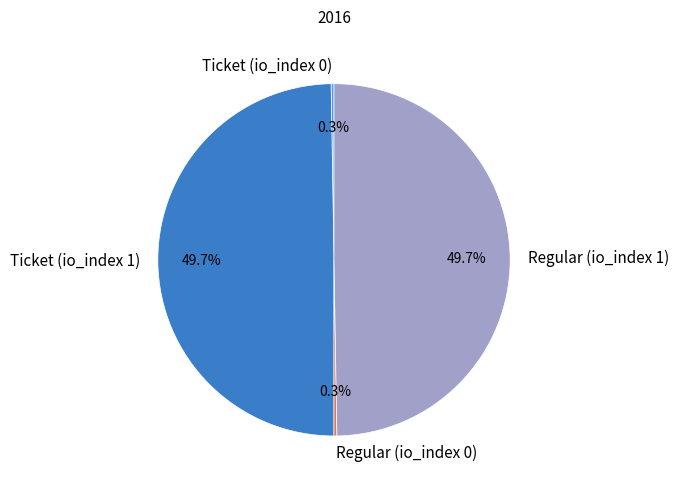

Is there a majority slice in this chart?

No